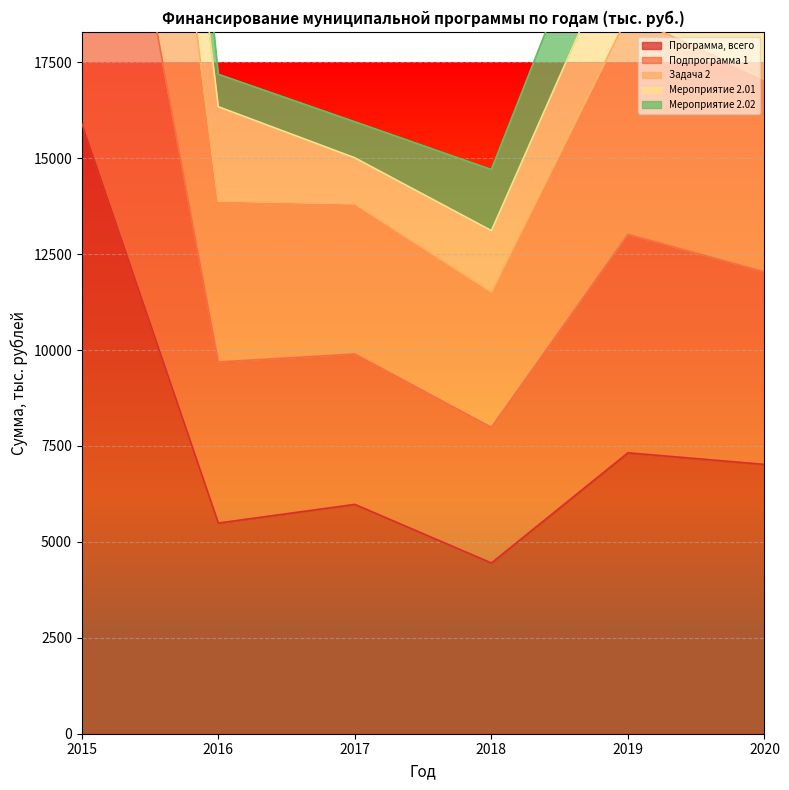

At which label does Программа, всего reach its peak?

2015